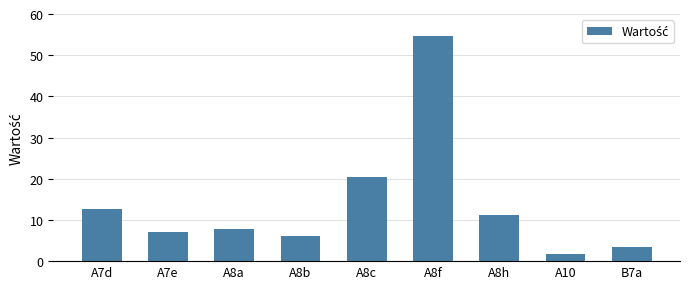

Between A10 and A8f, which is larger?

A8f